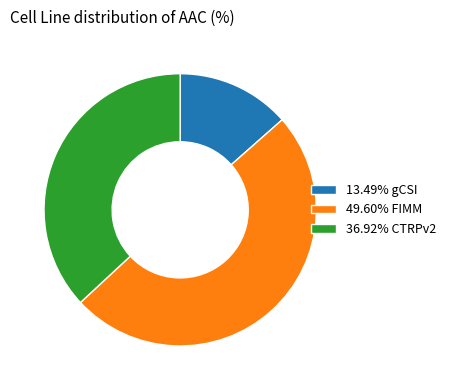

Does 36.92% CTRPv2 account for over 50% of the chart?

No